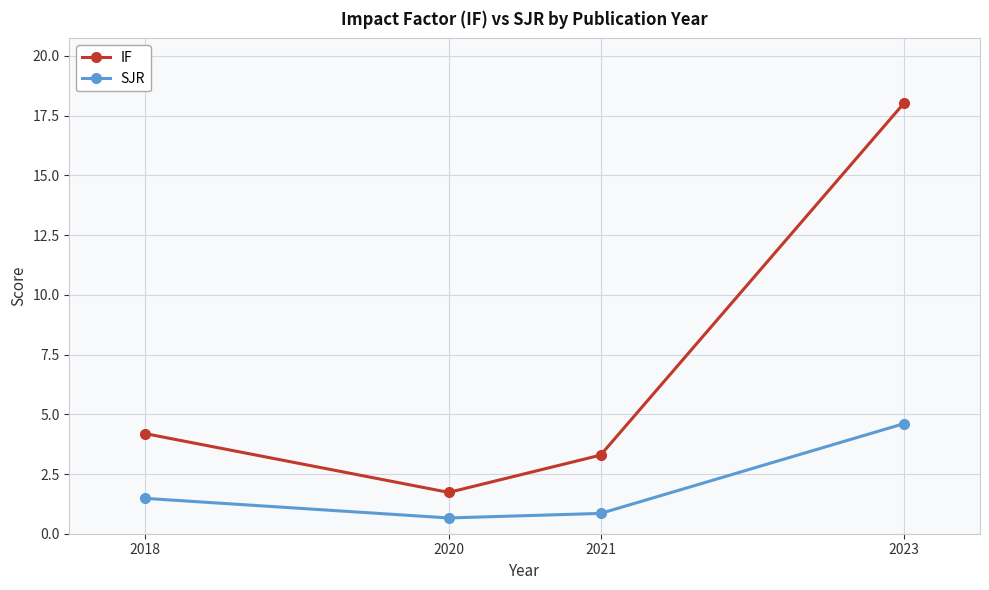

Count the SJR values in the range 0 to 4.

3